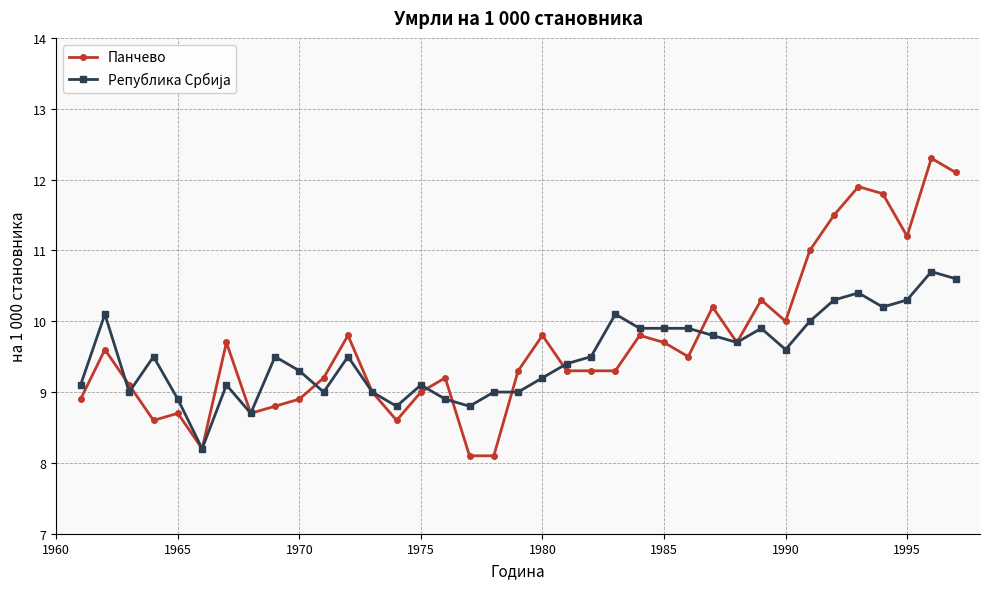

What is the lowest value of the Панчево series?

8.1